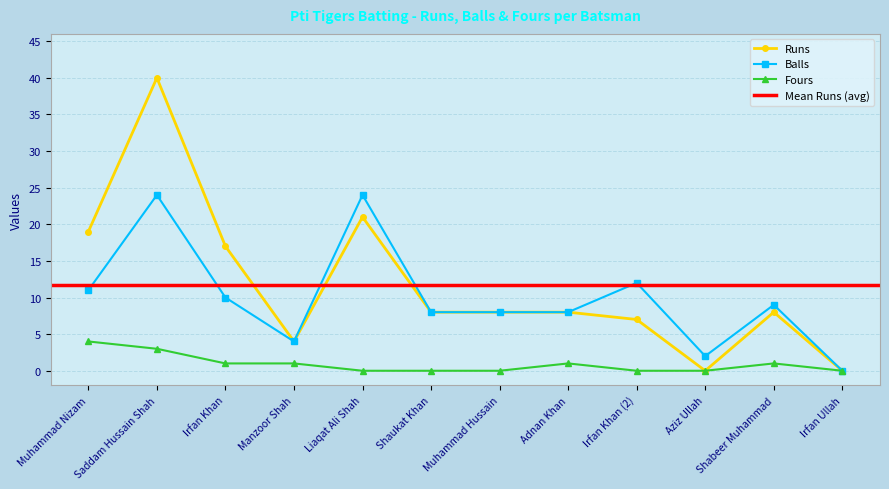

Where is the first local maximum for Fours?

Adnan Khan